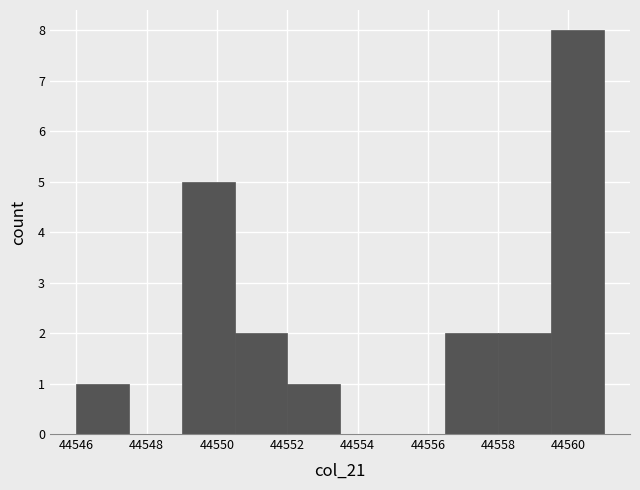

What is the height of the bar covering 44549.0 to 44550.5 on the x-axis? Neither the bar edges nor the heights are printed on the chart, so give them approximately, as read against the axes.

5